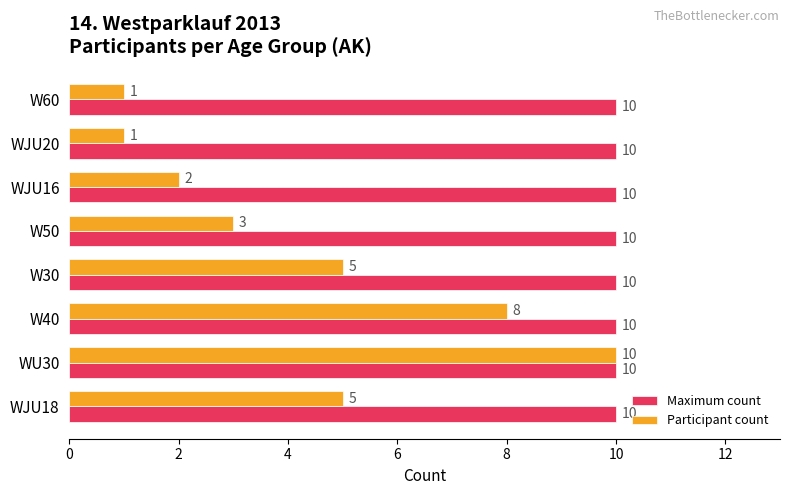

True or false: Participant count has a value of 2 at WJU16.

True